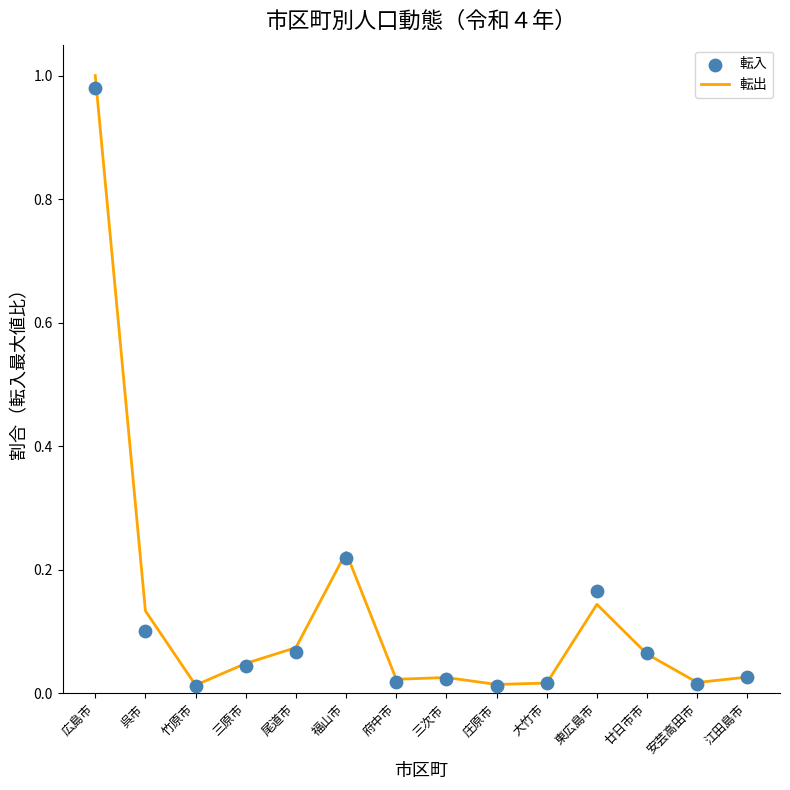

Which series has the largest total across all categories?

転出